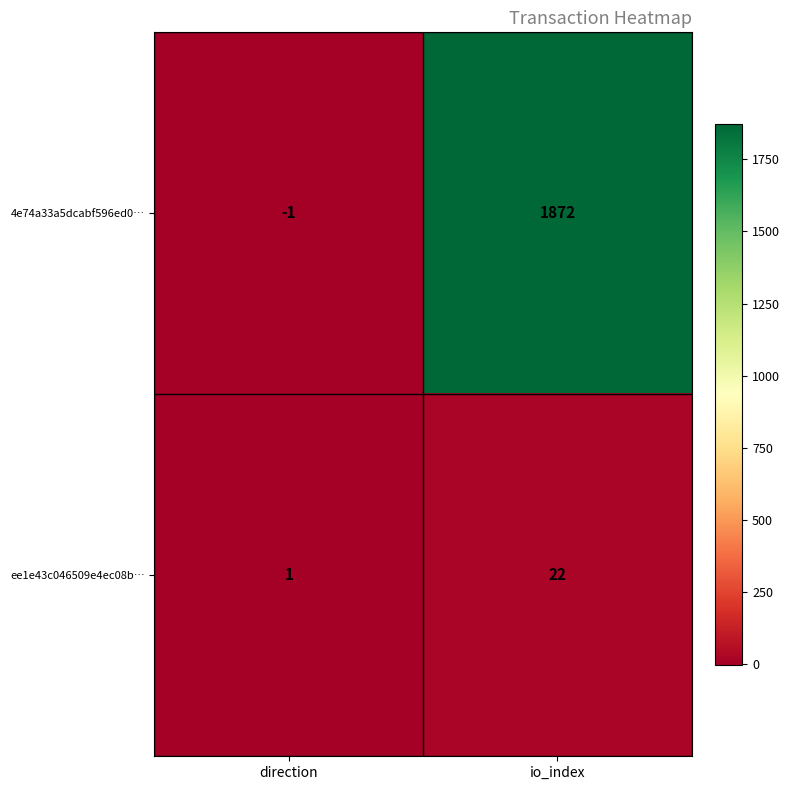

What is the minimum value shown in the chart?

-1